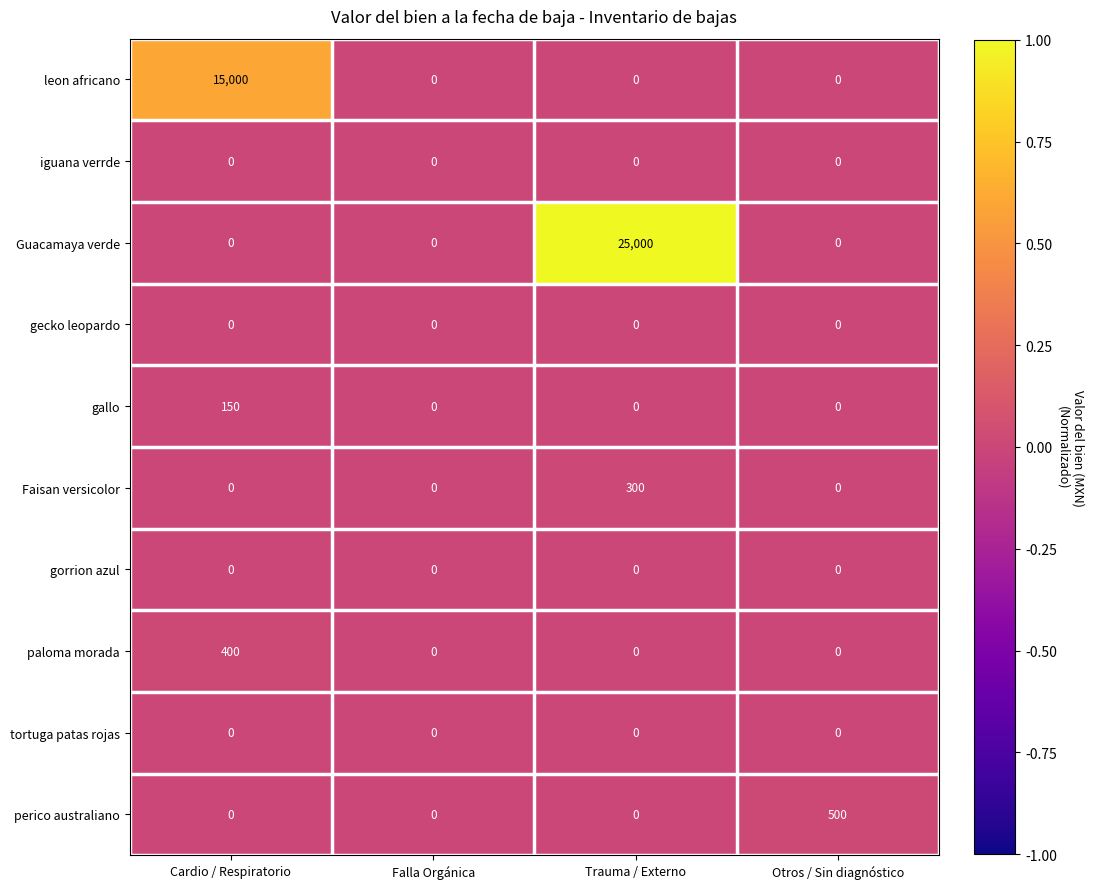

At which category does the chart reach its peak across all series?

Trauma / Externo